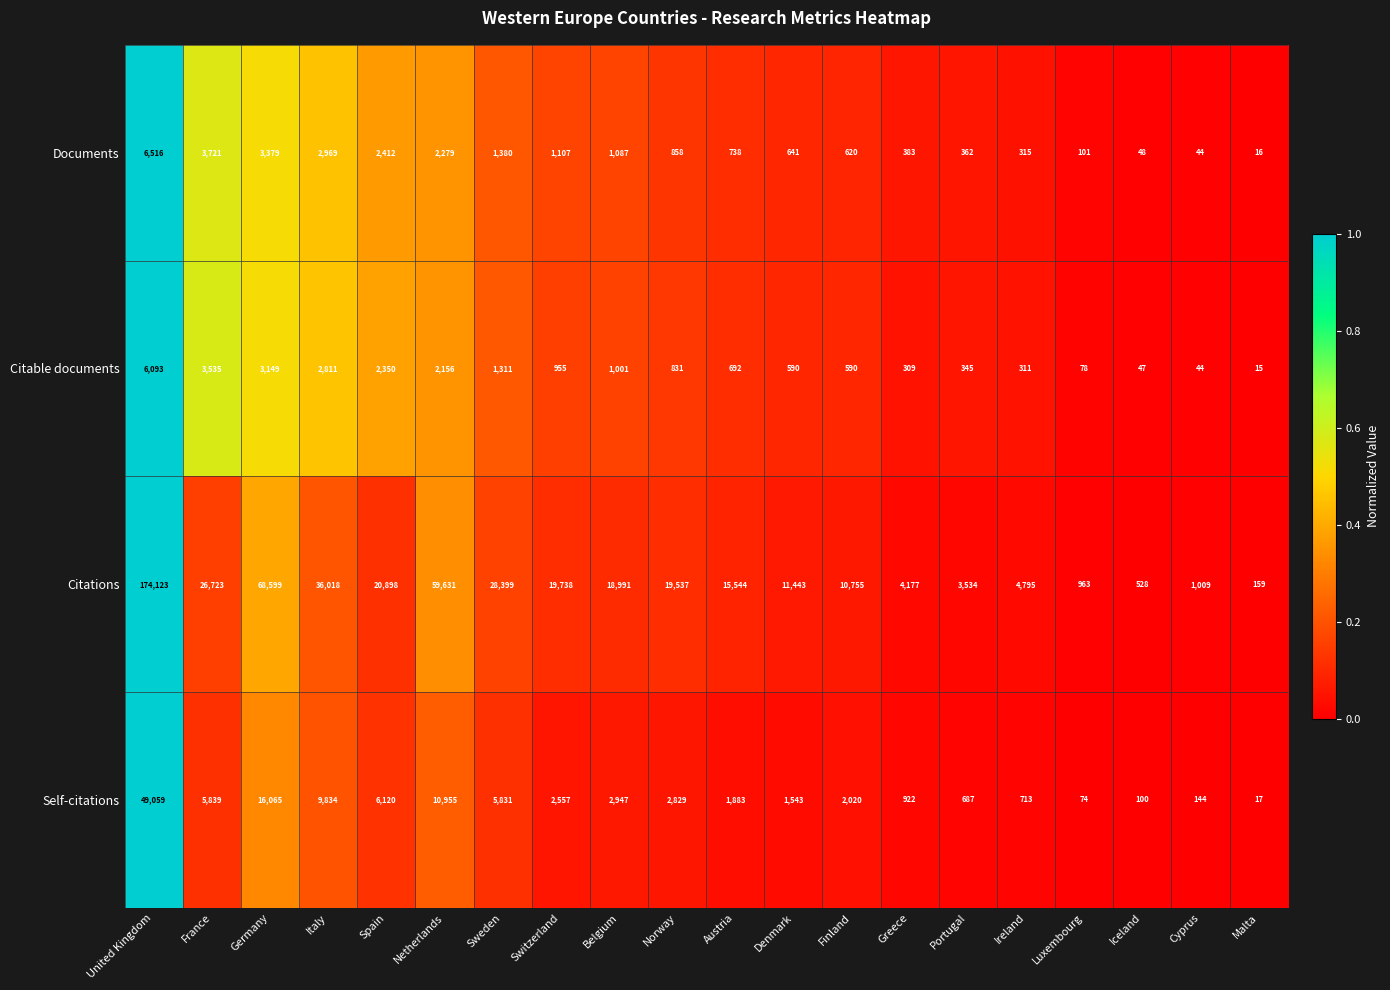

What is the difference between the maximum and second lowest values in the Self-citations series?

48985